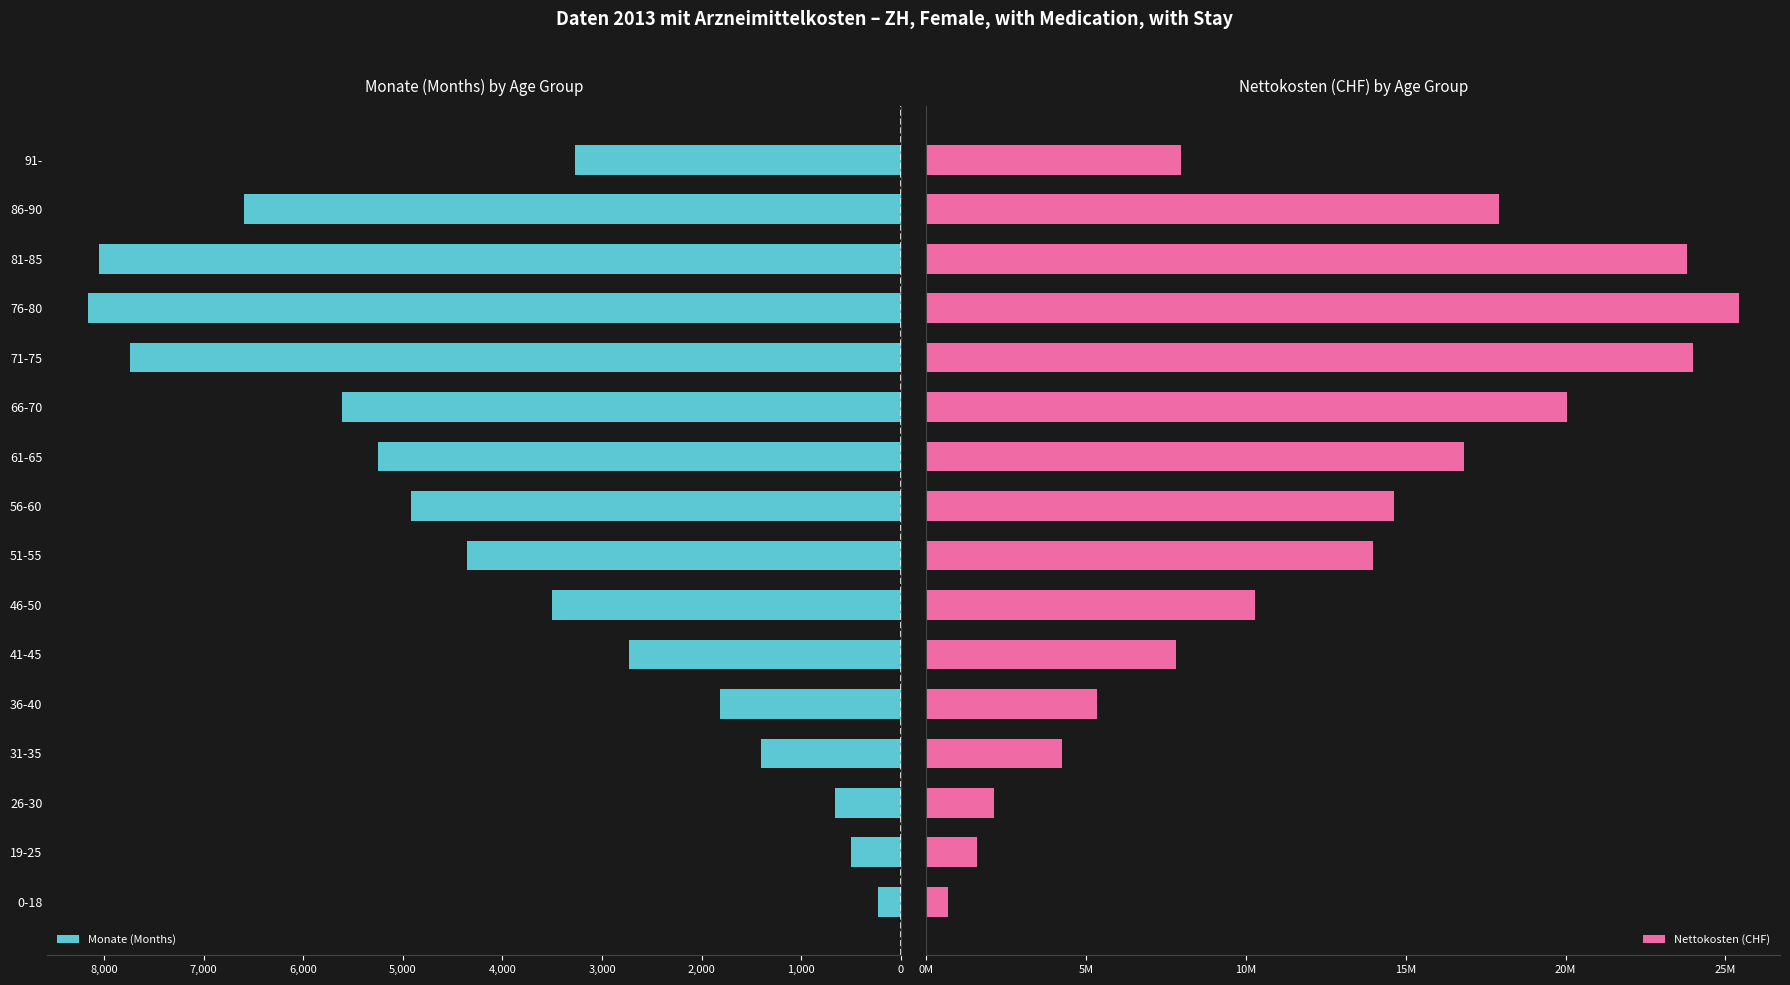

Which series has the largest total across all categories?

Nettokosten (CHF)